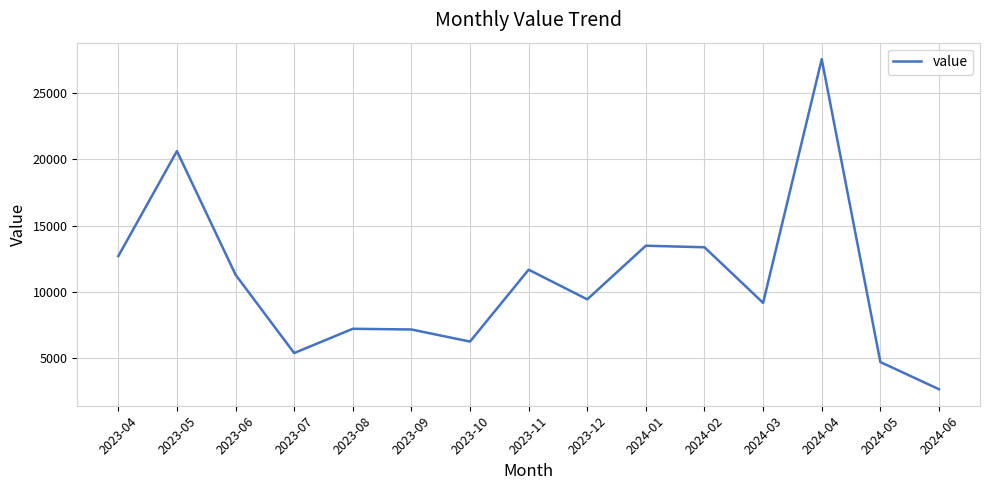

Is it true that the value at 2024-01 is 7209?

False